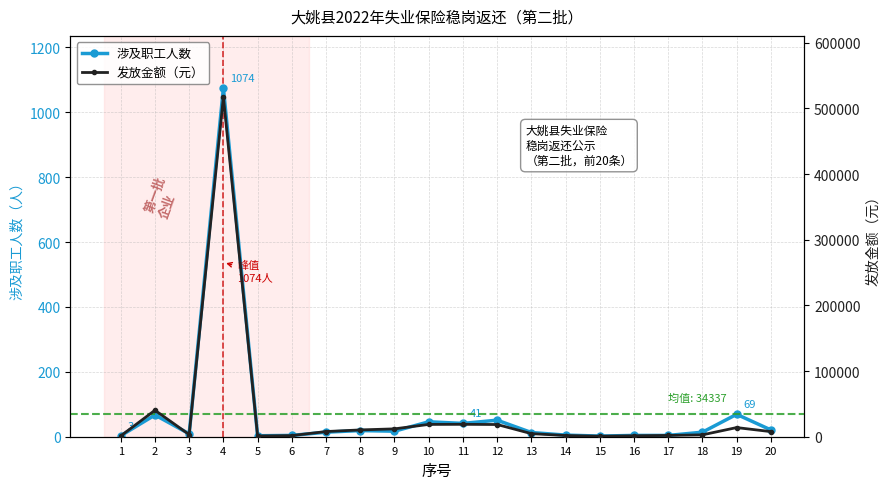

What is the sum of the 涉及职工人数 values at 18 and 14?

19.0